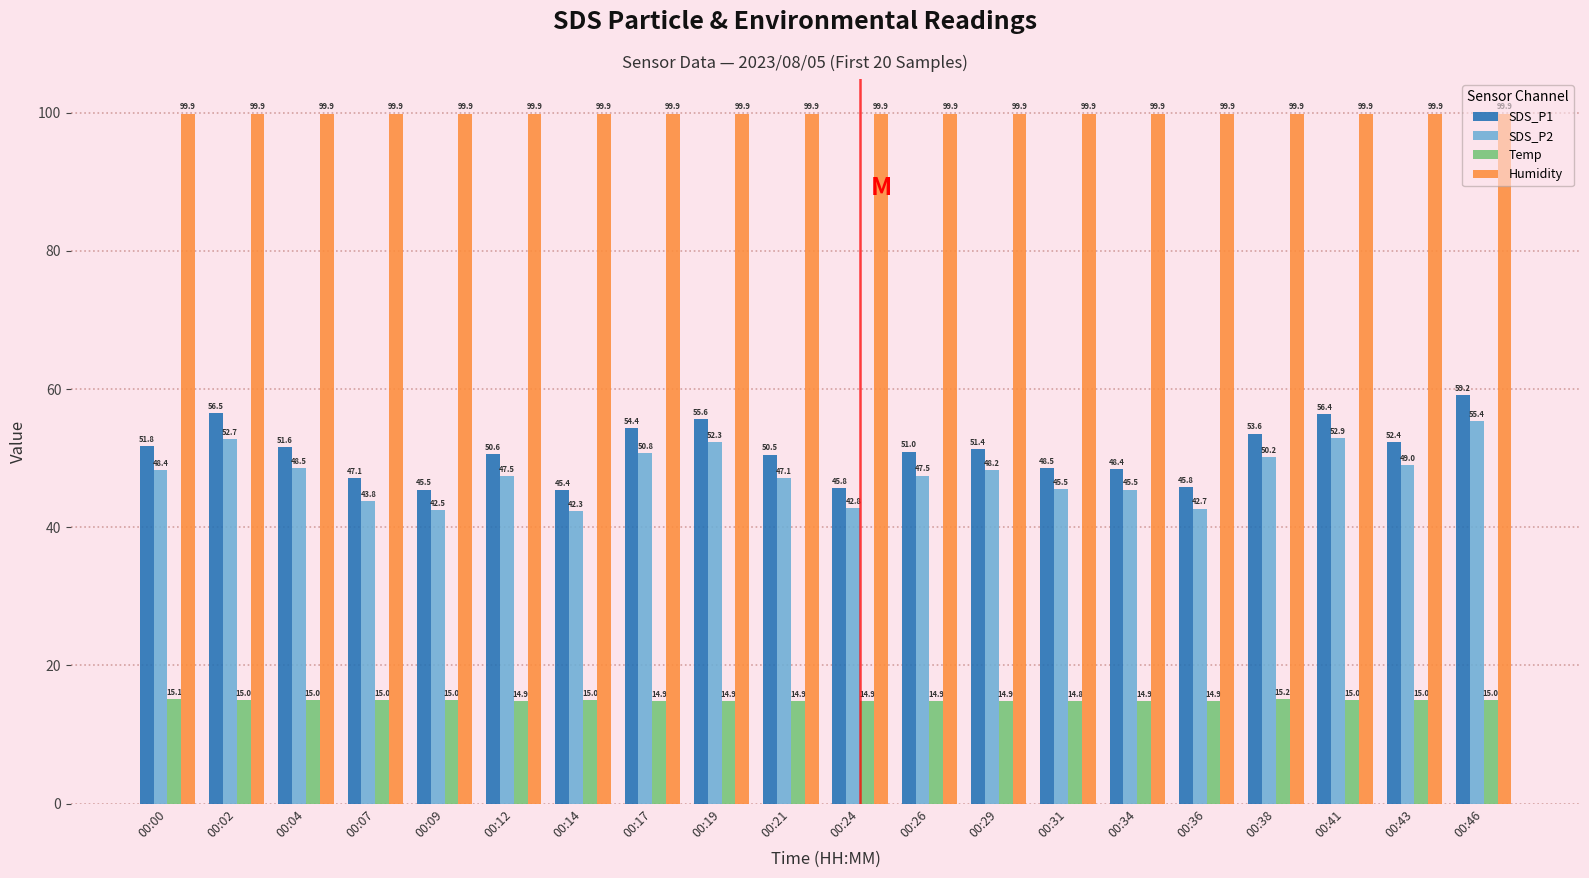

Is it true that SDS_P2 equals 50.2 at 00:38?

True